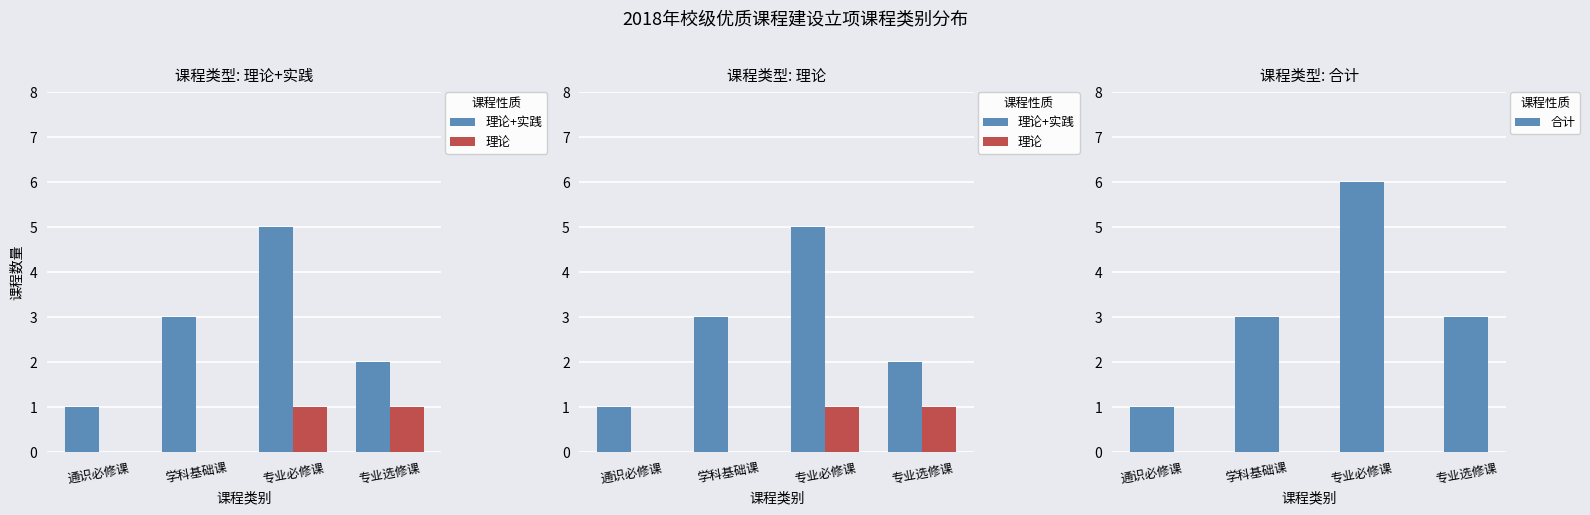

What is the sum of all 理论 values?

2